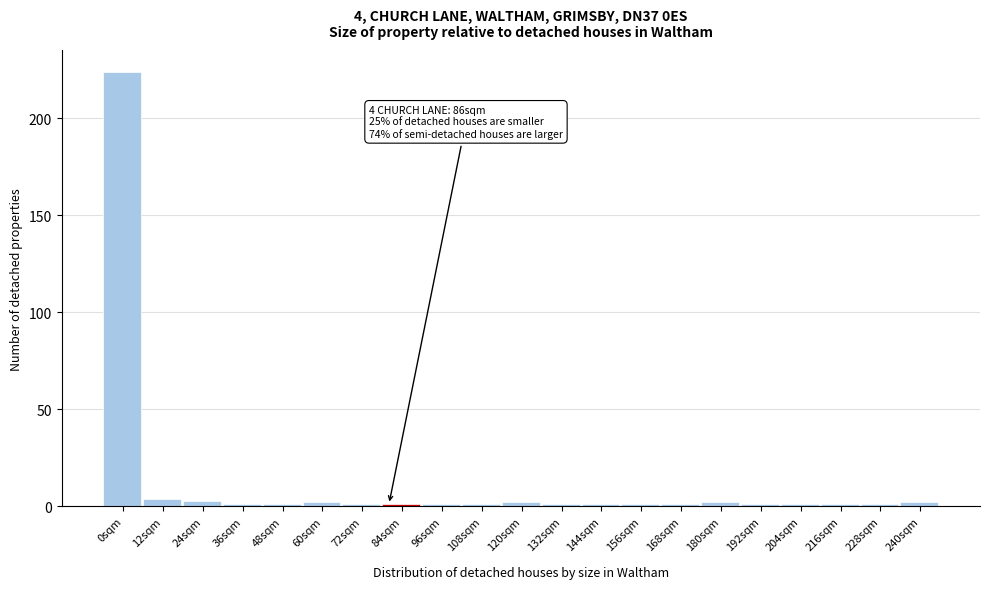

Reading right to left, extract all data points from this chart.

2	1	1	1	1	2	1	1	1	1	2	1	1	1	1	2	1	1	3	4	224